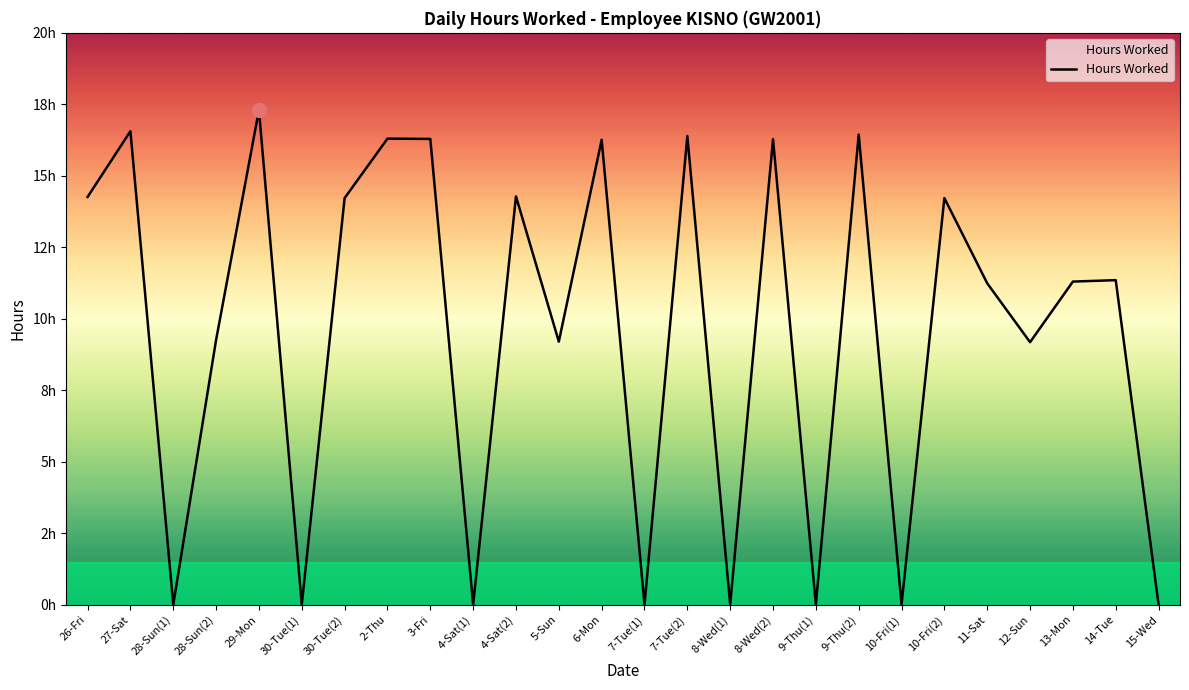

Reading left to right, transcribe all the data shown in this chart.

14.3	16.6	0.0	9.3	17.3	0.0	14.2	16.3	16.3	0.0	14.3	9.2	16.3	0.0	16.4	0.0	16.3	0.0	16.4	0.0	14.2	11.2	9.2	11.3	11.3	0.0